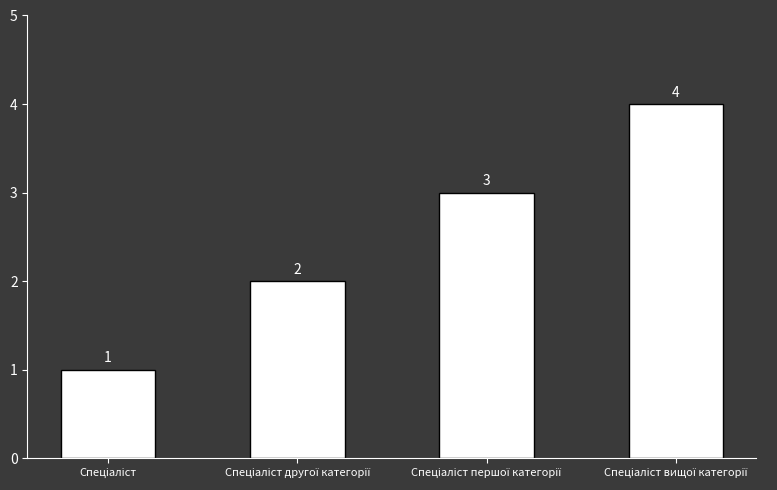

What is the sum of all values?

10